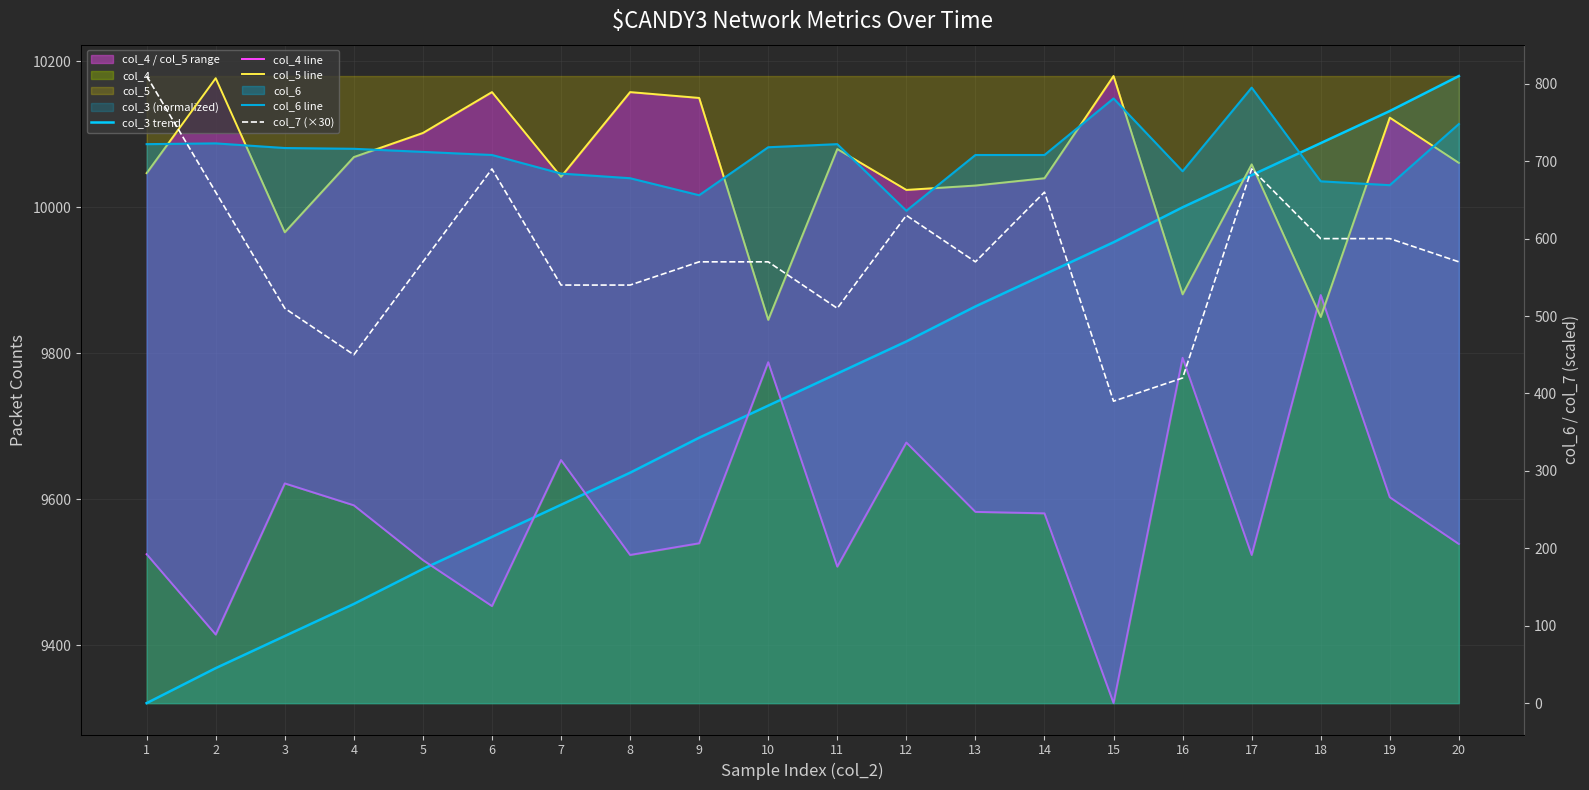

True or false: col_5 line and col_7 (×30) intersect in this chart.

False